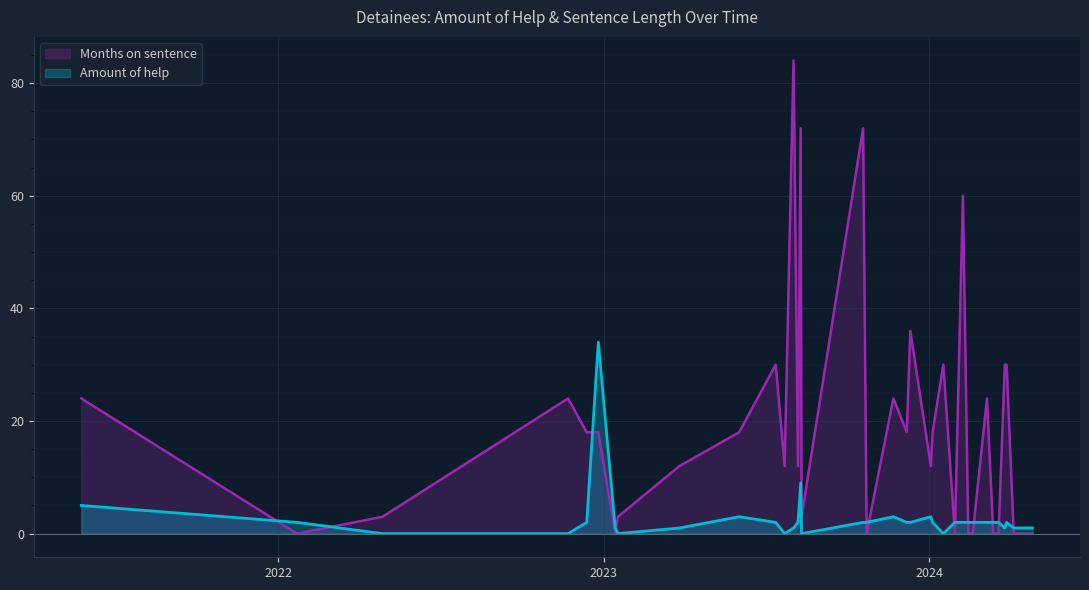

What value does the Months on sentence series have at 2023-10-19, to the nearest 5?

70